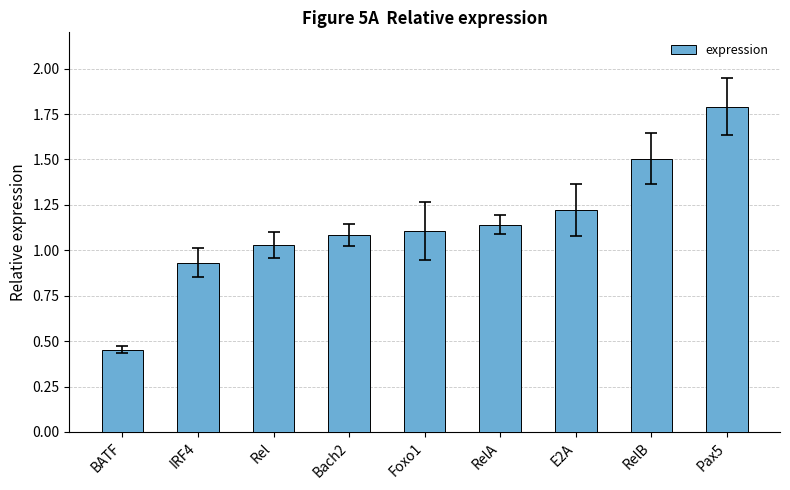

Read the value at E2A.

1.2